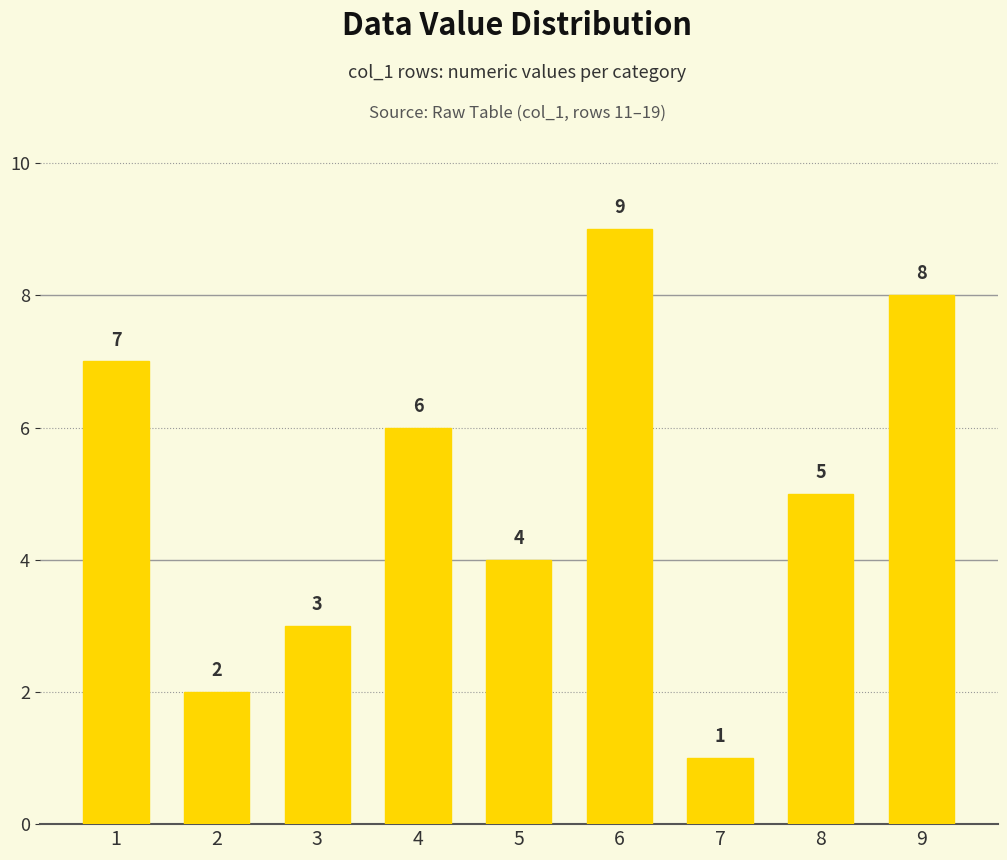

Reading right to left, extract all data points from this chart.

8	5	1	9	4	6	3	2	7